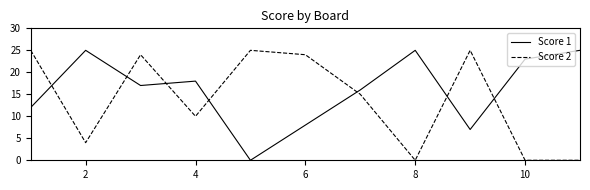

List the series in order of their overall mean, highest first.

Score 1, Score 2